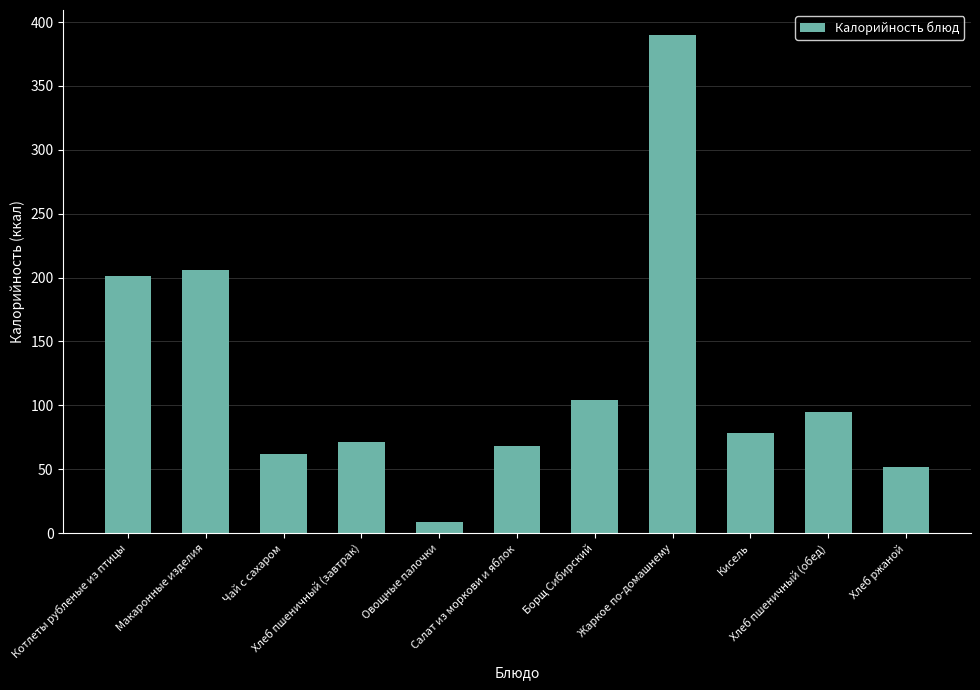

Reading left to right, transcribe all the data shown in this chart.

201.2	205.9	62.1	71.1	8.4	68.1	103.9	389.9	78.0	94.7	51.8